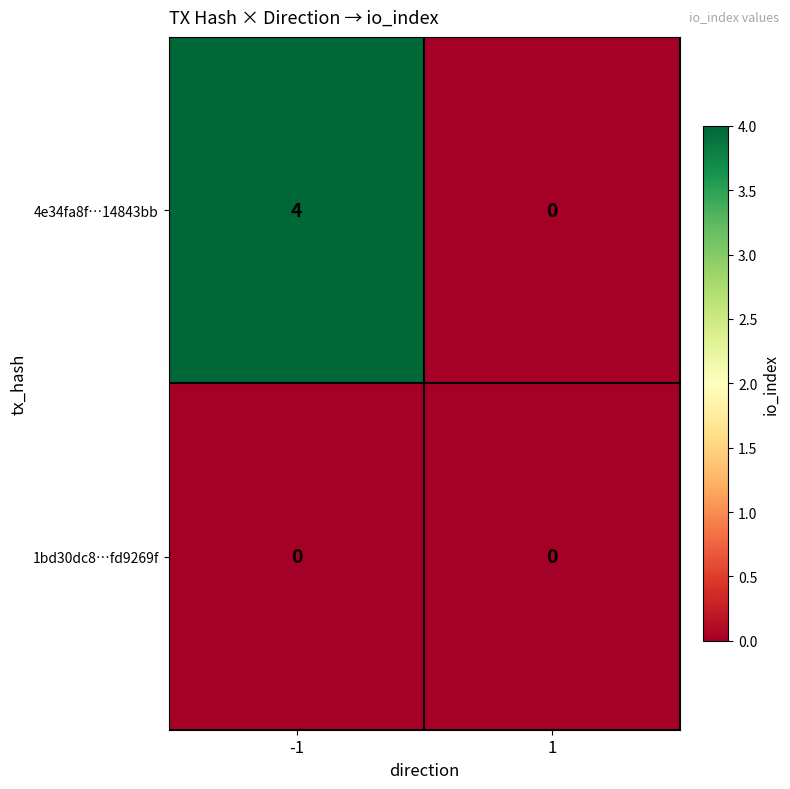

What is the sum of the 4e34fa8f…14843bb values at -1 and 1?

4